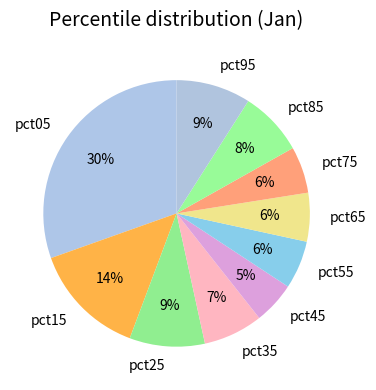

True or false: pct05 accounts for 45% of the total.

False